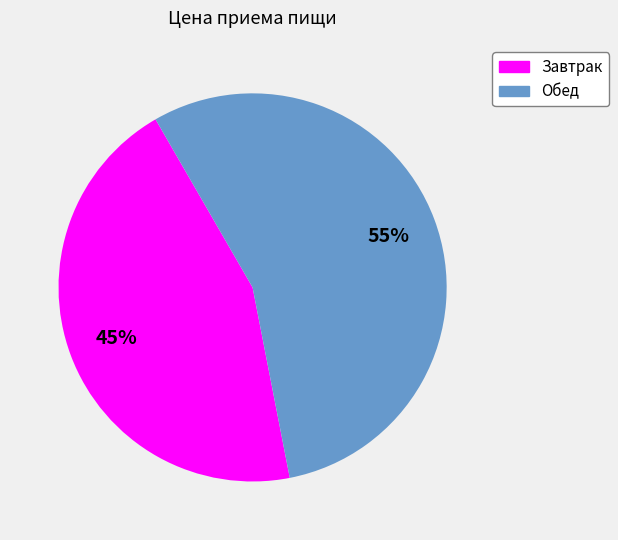

Between Обед and Завтрак, which is larger?

Обед